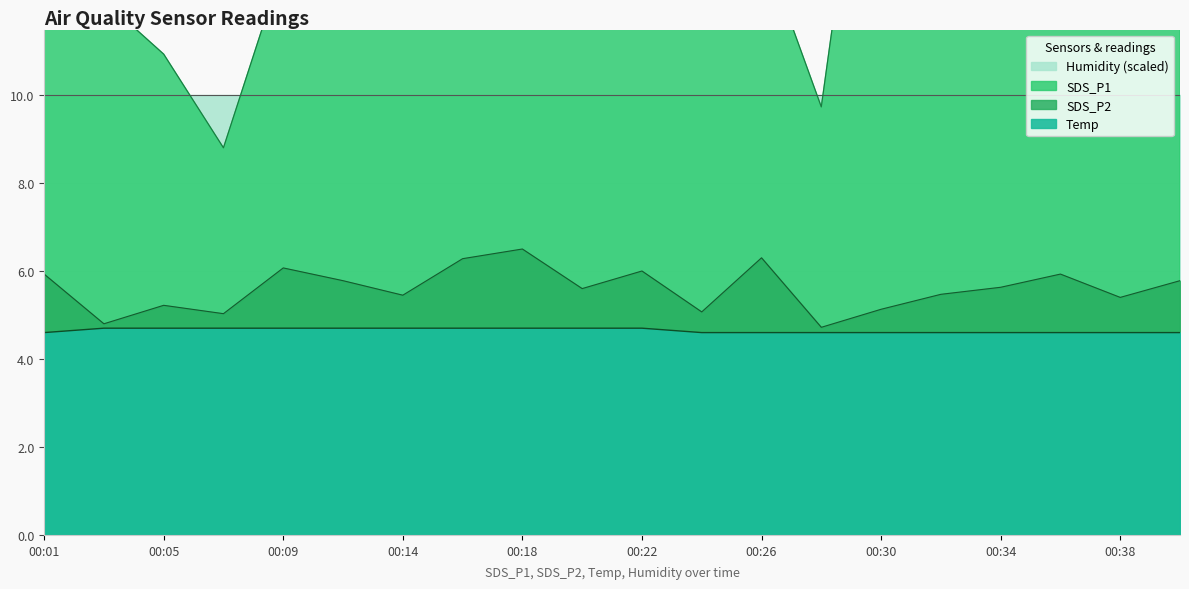

True or false: Temp has more than 2 points higher than both neighbors.

False